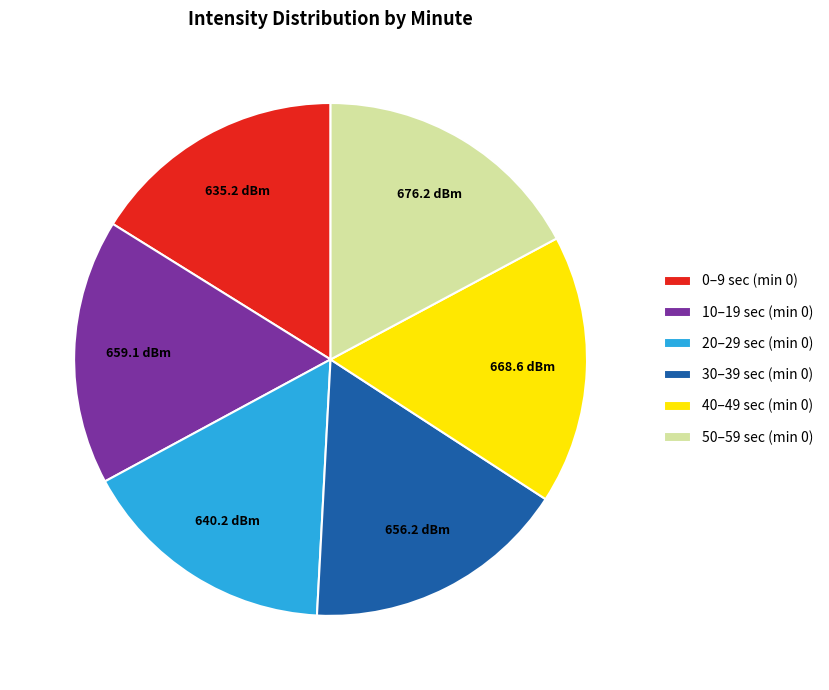

Do 30–39 sec (min 0) and 50–59 sec (min 0) together represent more than half of the pie?

No